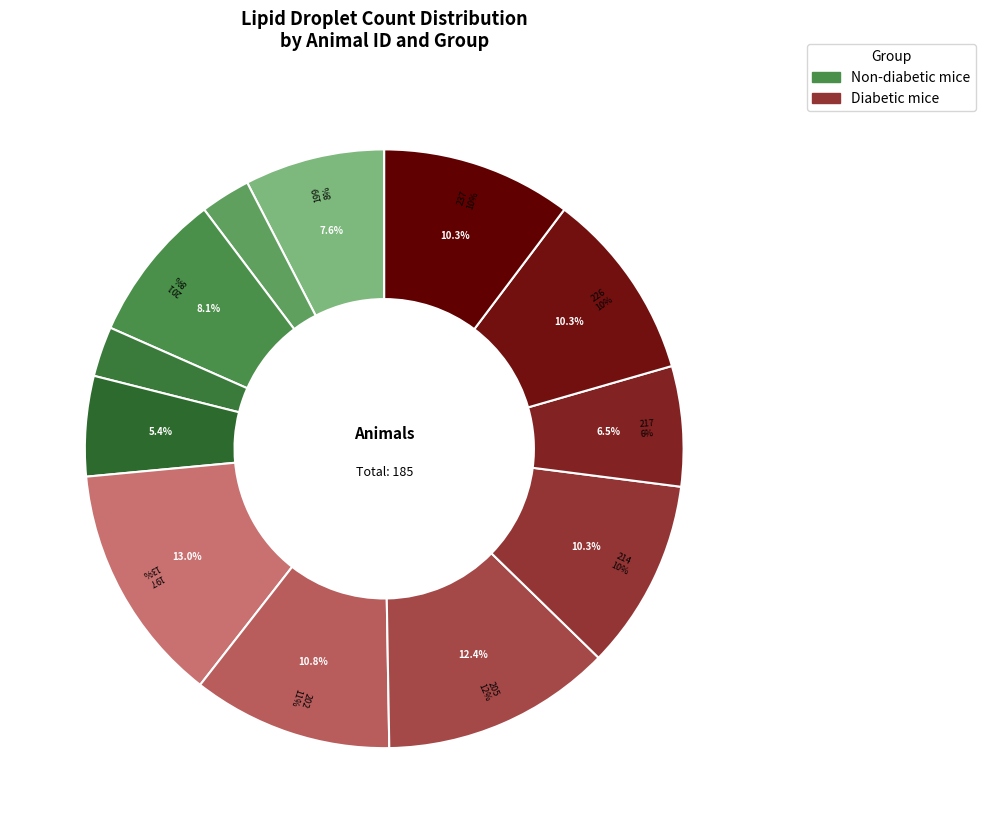

Between 201 (Non-diabetic) and 214 (Diabetic), which is larger?

214 (Diabetic)